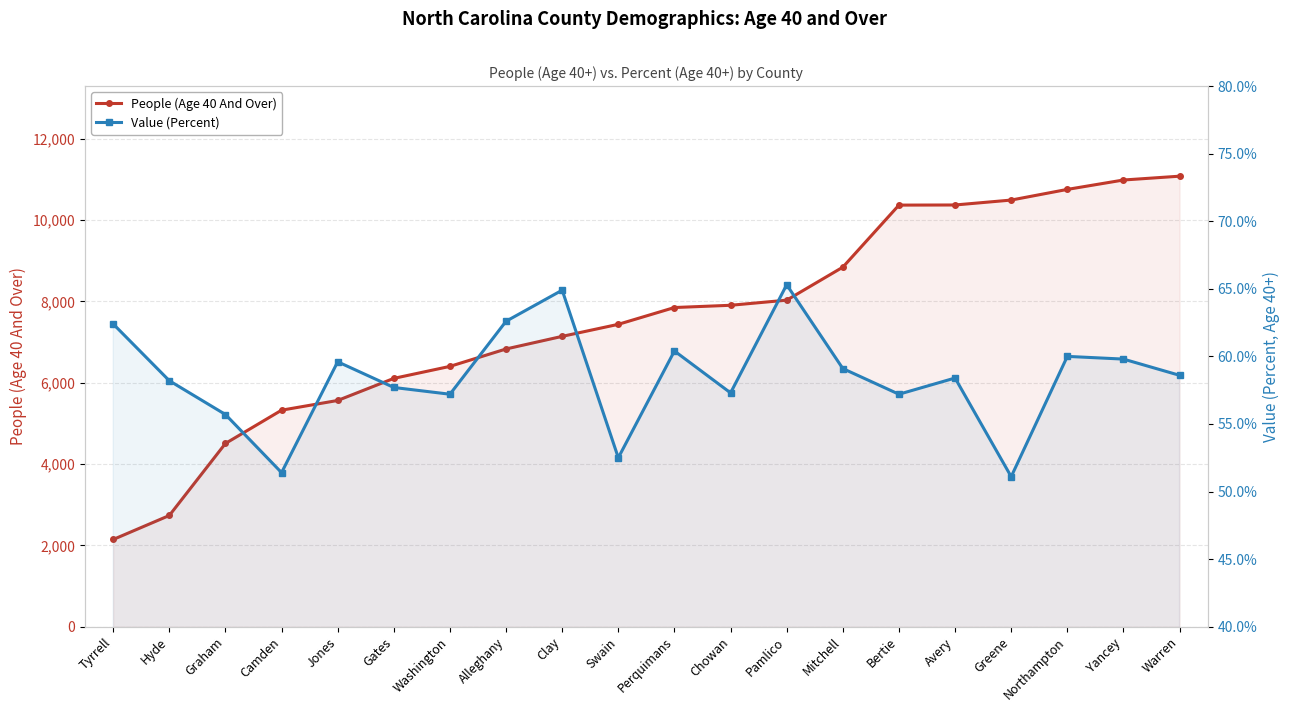

Which series has the largest total across all categories?

People (Age 40 And Over)